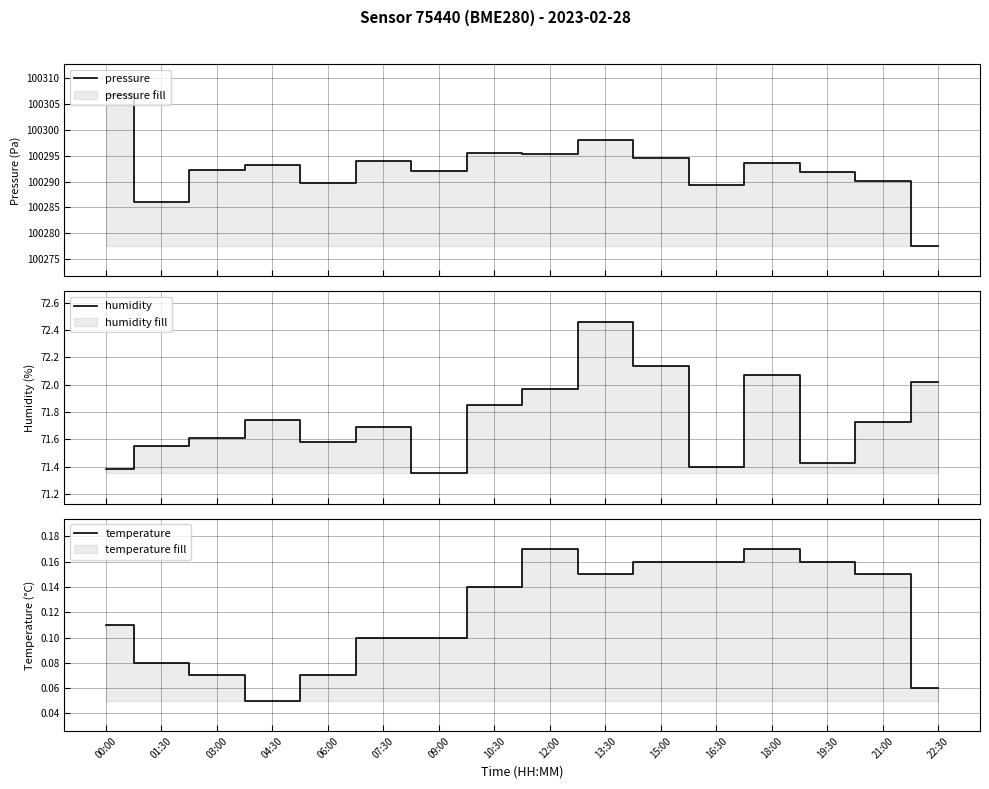

Is it true that humidity equals 71.4 at 16:30?

True